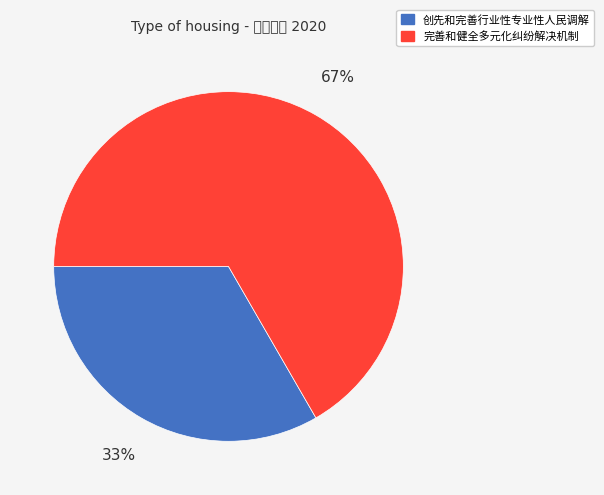

Count the number of slices in the pie.

2